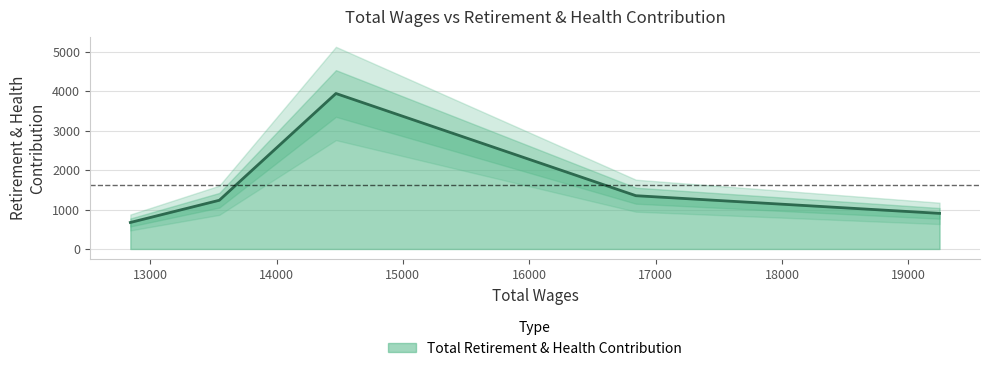

What is the label of the 4th point from the right?

16844.0